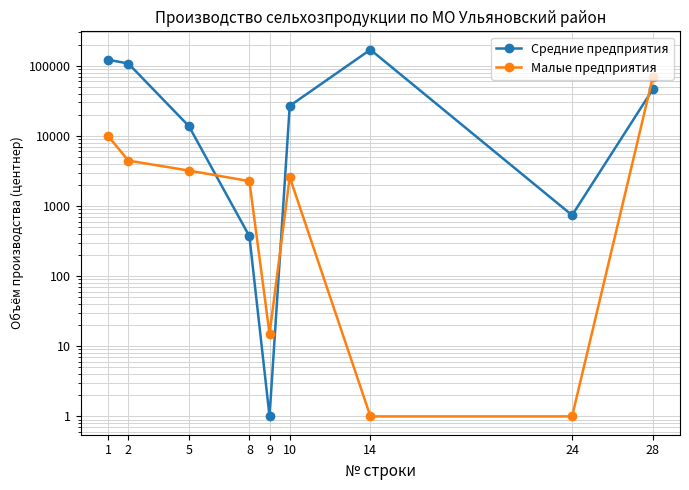

Where is the first local maximum for Малые предприятия?

10